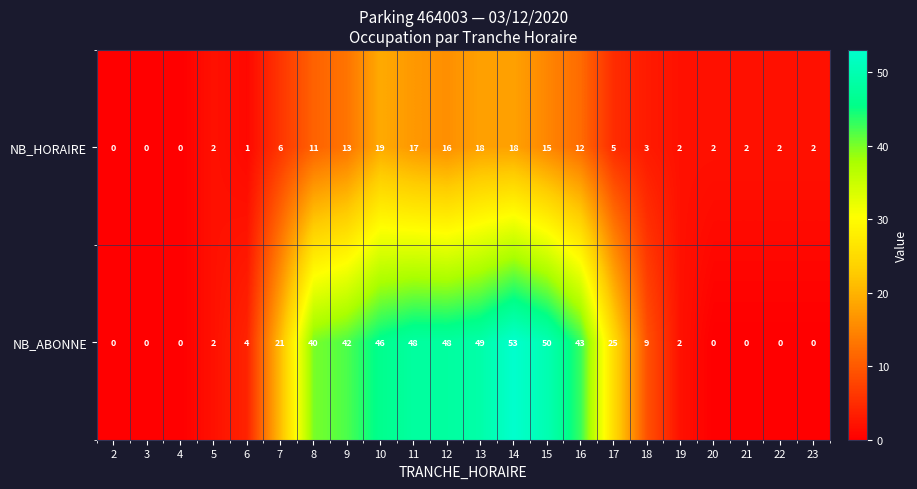

Which label corresponds to the largest value in the chart?

14